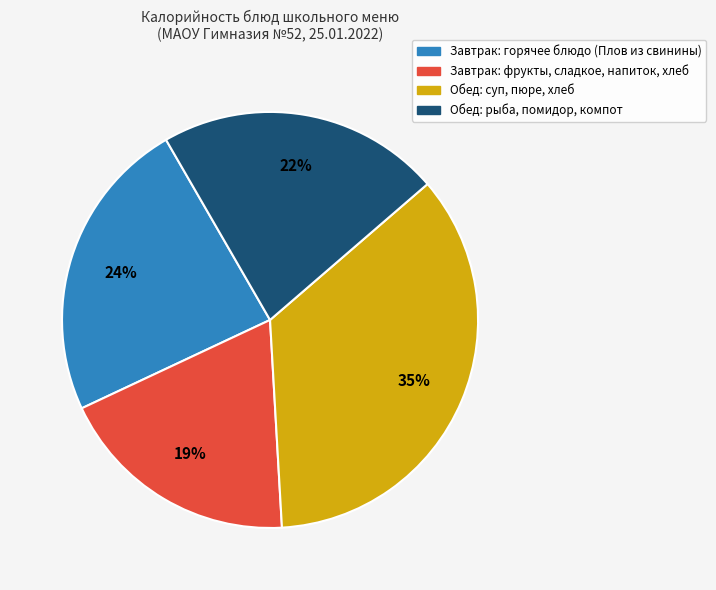

Does any single category account for the majority?

No